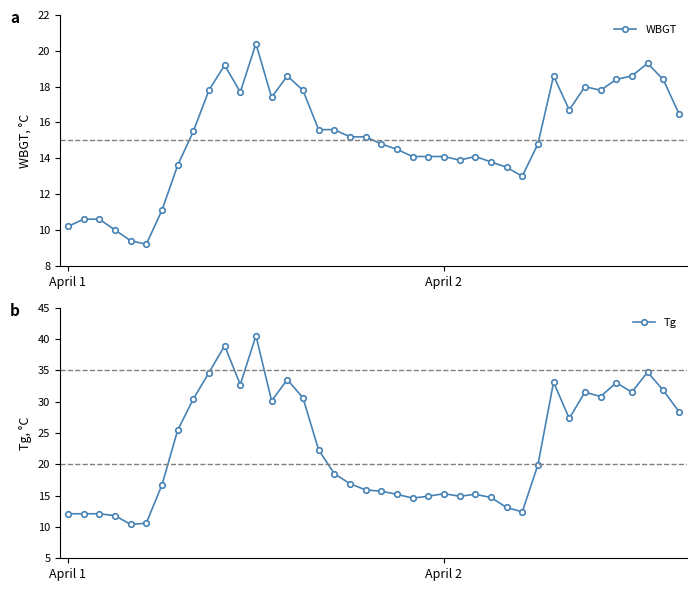

What is the highest value of the WBGT series?

20.4